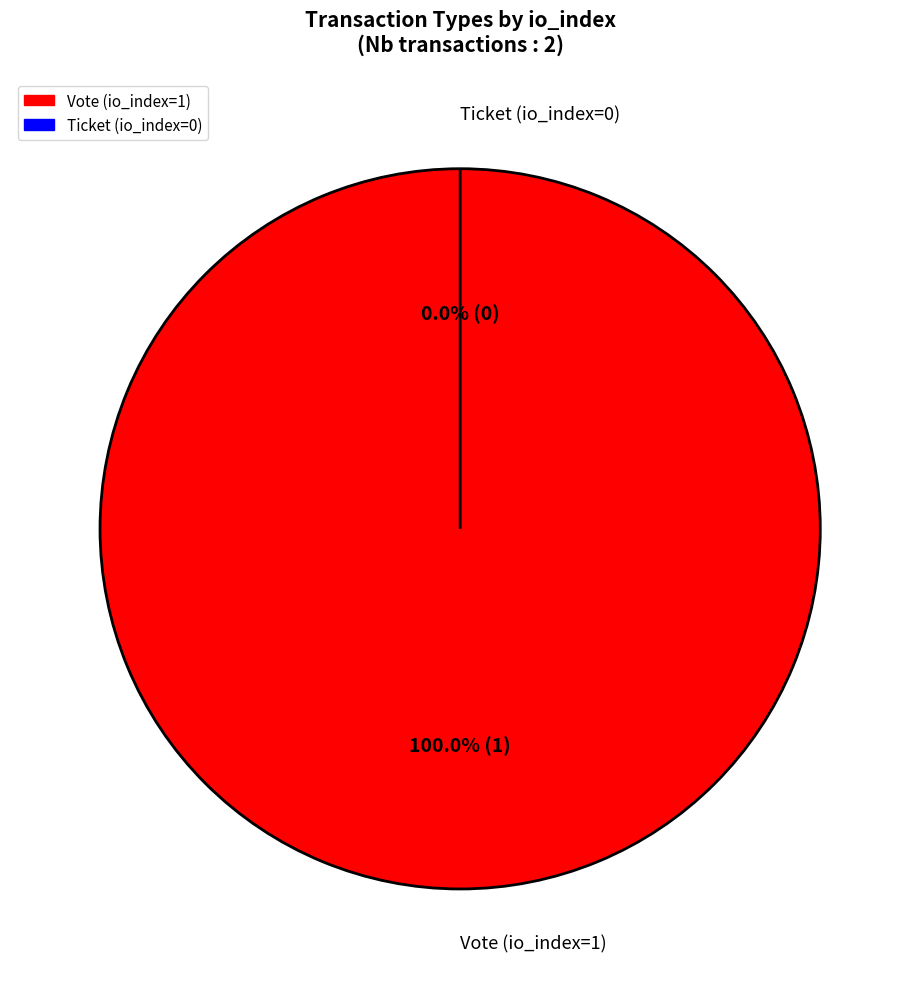

Which slice is the smallest?

Ticket (io_index=0)